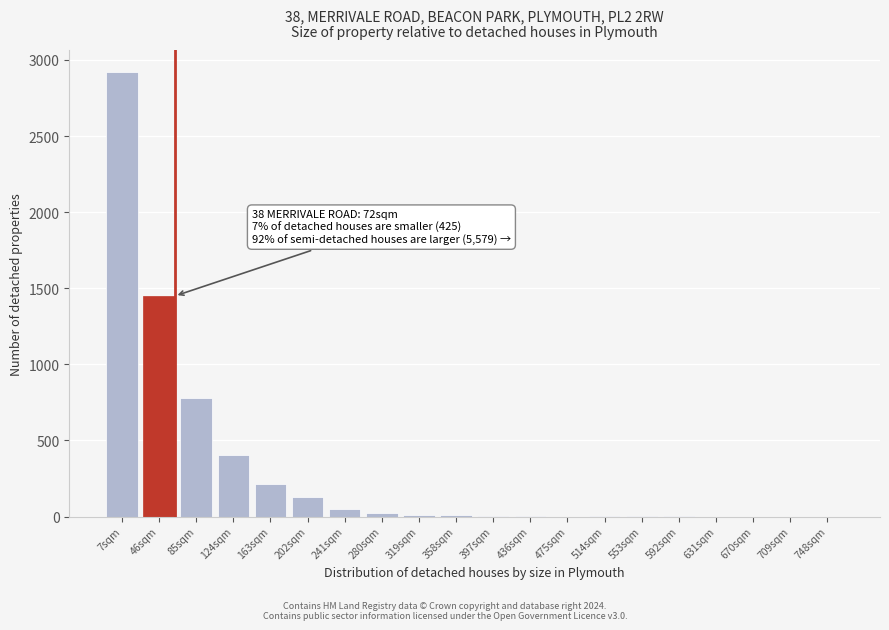

Between 7sqm and 709sqm, which is larger?

7sqm